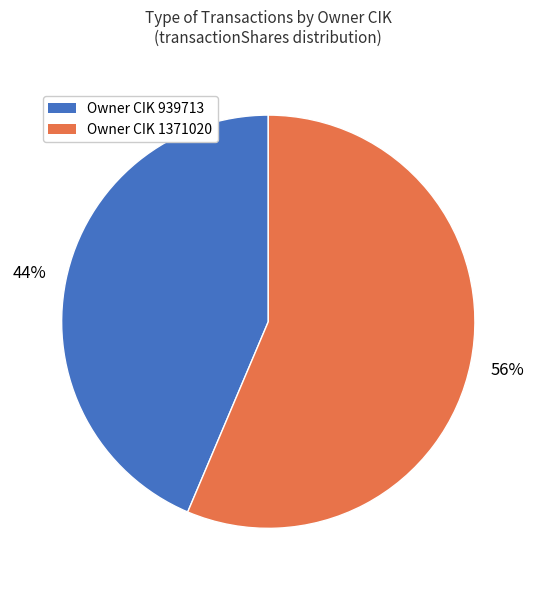

Rank the categories by value from highest to lowest.

Owner CIK 1371020, Owner CIK 939713